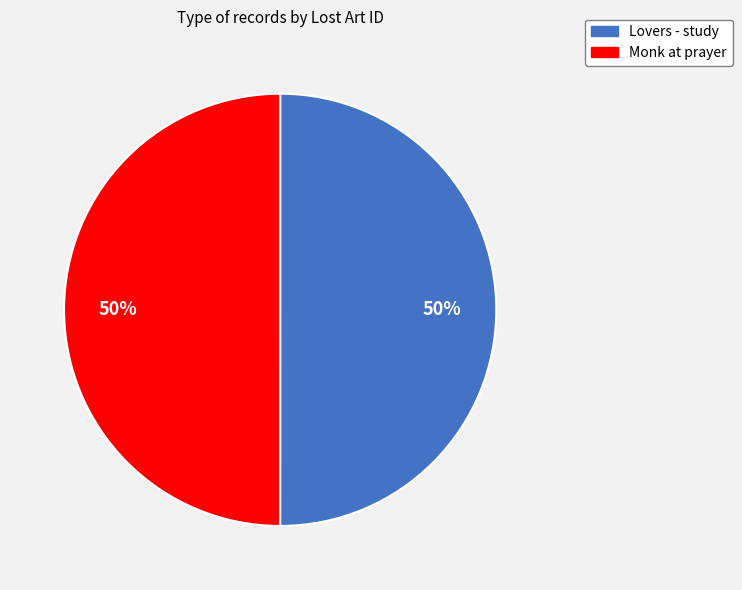

Approximately how many times larger is the value at Lovers - study compared to Monk at prayer?

1.0